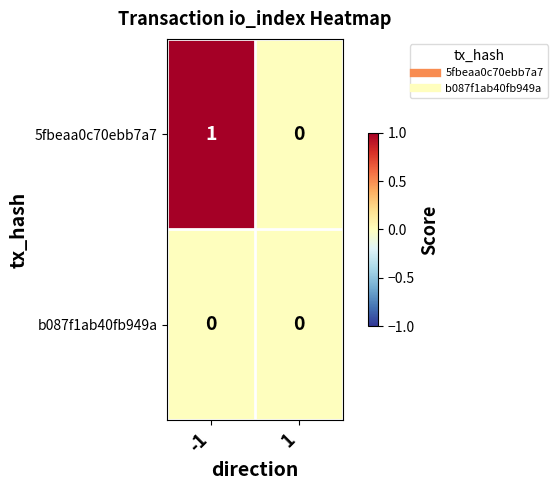

Is it true that b087f1ab40fb949a equals 0 at 1?

True